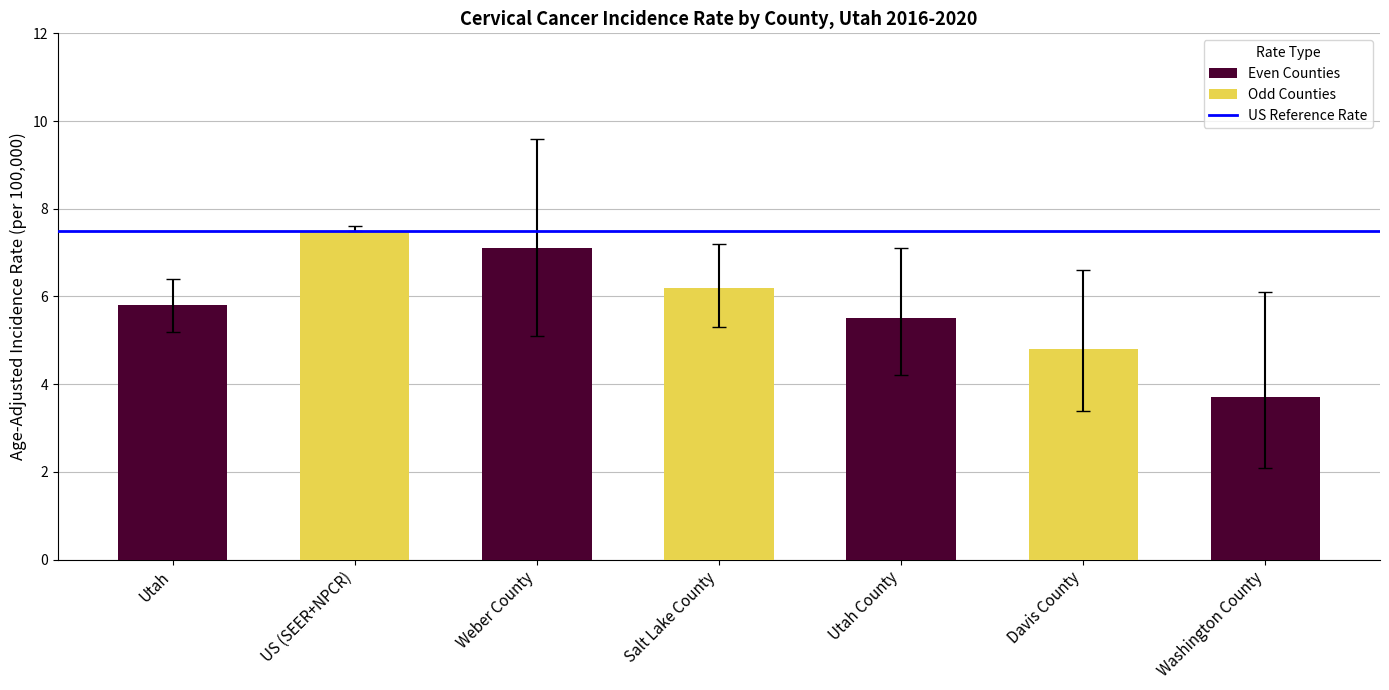

Which label corresponds to the smallest value in the chart?

Washington County